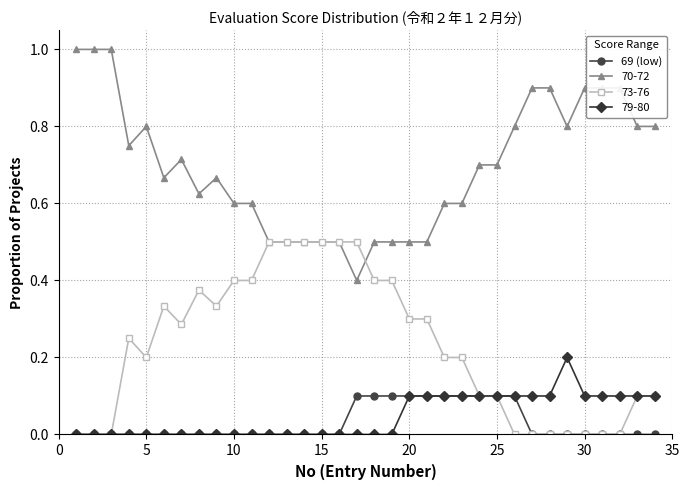

Which series has the largest range (max minus min)?

70-72